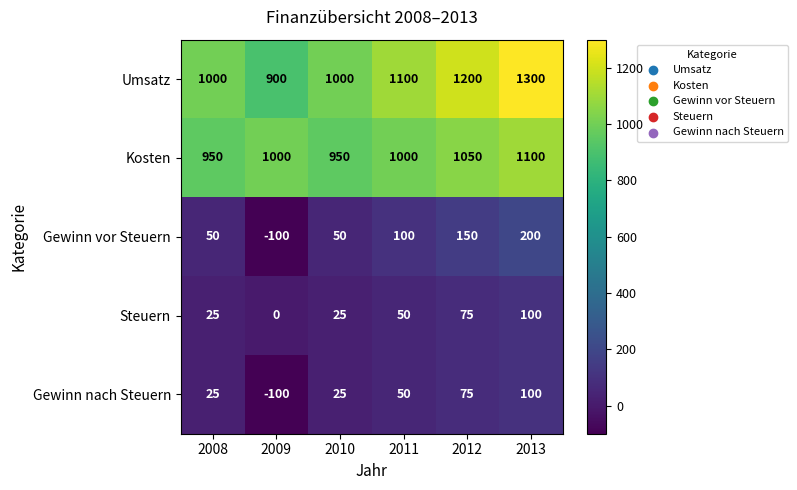

Which series has the widest spread of values?

Umsatz